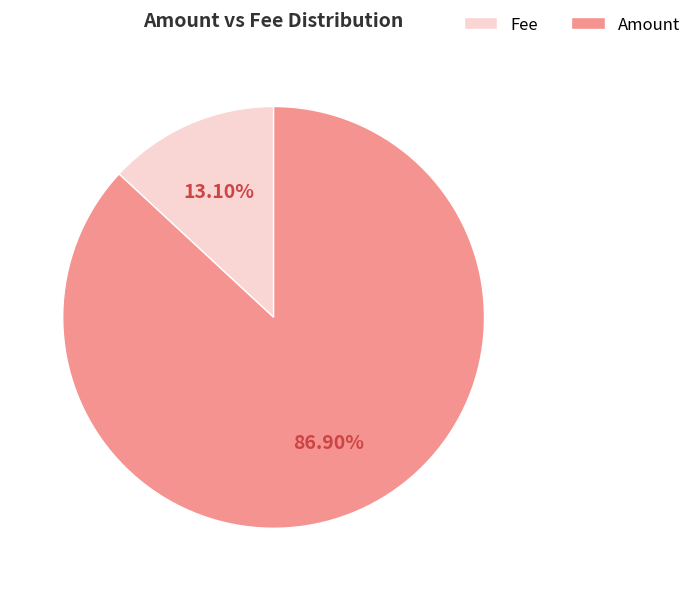

Is there any slice that represents more than half of the pie?

Yes